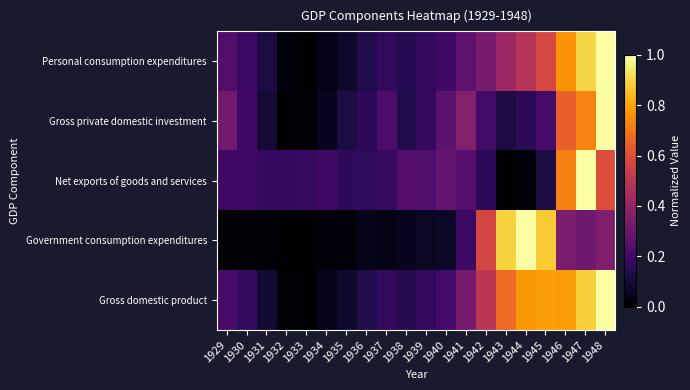

Reading left to right, what are all the values shown in this chart?

Personal consumption expenditures: 1929=0.2	1930=0.2	1931=0.1	1932=0.0	1933=0.0	1934=0.0	1935=0.1	1936=0.1	1937=0.2	1938=0.1	1939=0.2	1940=0.2	1941=0.3	1942=0.3	1943=0.4	1944=0.5	1945=0.6	1946=0.8	1947=0.9	1948=1.0
Gross private domestic investment: 1929=0.3	1930=0.2	1931=0.1	1932=0.0	1933=0.0	1934=0.1	1935=0.1	1936=0.2	1937=0.2	1938=0.1	1939=0.2	1940=0.3	1941=0.4	1942=0.2	1943=0.1	1944=0.2	1945=0.2	1946=0.6	1947=0.7	1948=1.0
Net exports of goods and services: 1929=0.2	1930=0.2	1931=0.2	1932=0.2	1933=0.2	1934=0.2	1935=0.2	1936=0.2	1937=0.2	1938=0.2	1939=0.2	1940=0.3	1941=0.3	1942=0.2	1943=0.0	1944=0.0	1945=0.1	1946=0.7	1947=1.0	1948=0.6
Government consumption expenditures: 1929=0.0	1930=0.0	1931=0.0	1932=0.0	1933=0.0	1934=0.0	1935=0.0	1936=0.0	1937=0.0	1938=0.1	1939=0.1	1940=0.1	1941=0.2	1942=0.6	1943=0.9	1944=1.0	1945=0.9	1946=0.3	1947=0.3	1948=0.3
Gross domestic product: 1929=0.2	1930=0.2	1931=0.1	1932=0.0	1933=0.0	1934=0.0	1935=0.1	1936=0.1	1937=0.2	1938=0.1	1939=0.2	1940=0.2	1941=0.3	1942=0.5	1943=0.7	1944=0.8	1945=0.8	1946=0.8	1947=0.9	1948=1.0